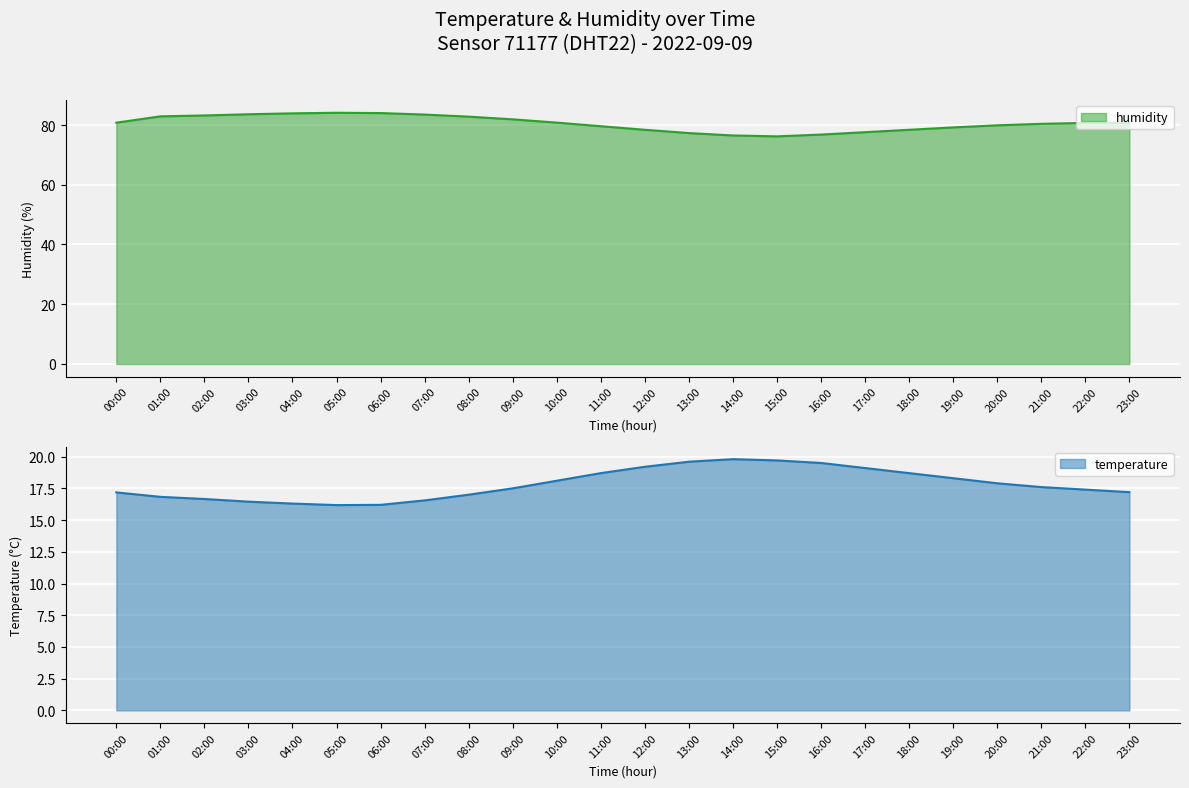

What position from the right is 01:00?

23